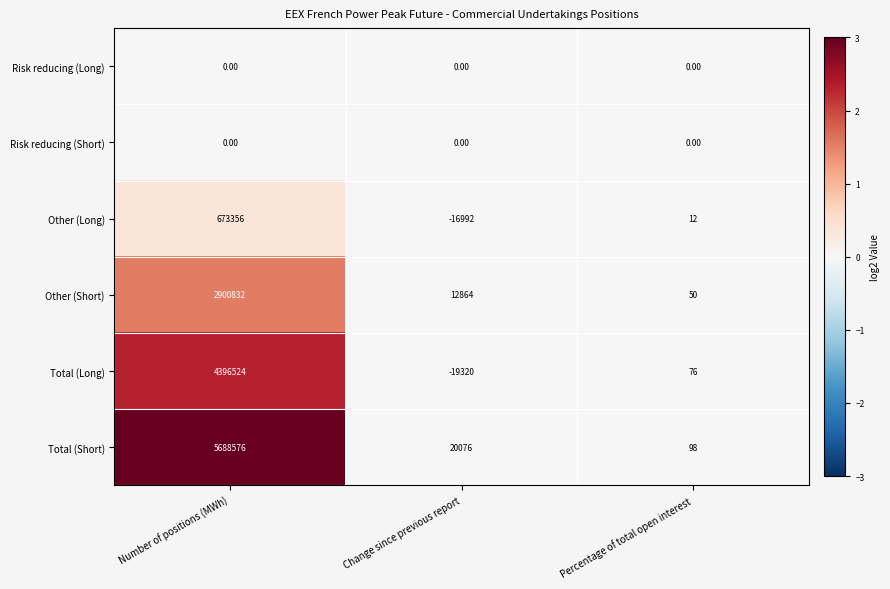

Is the value of Total (Short) at Change since previous report greater than the value of Other (Short) at Percentage of total open interest?

Yes